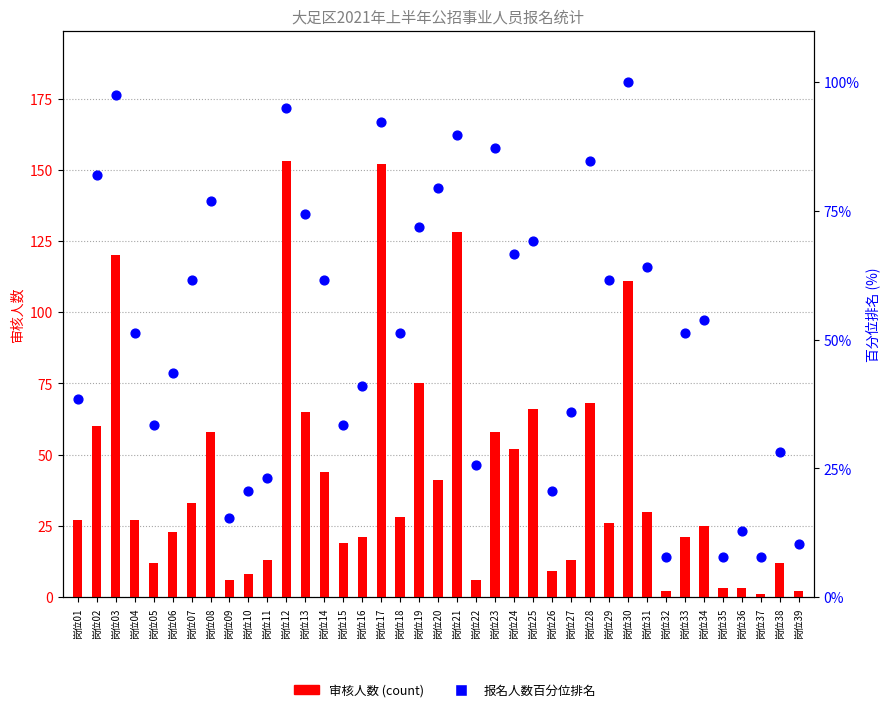

At how many categories does at least one series exceed 6?

39